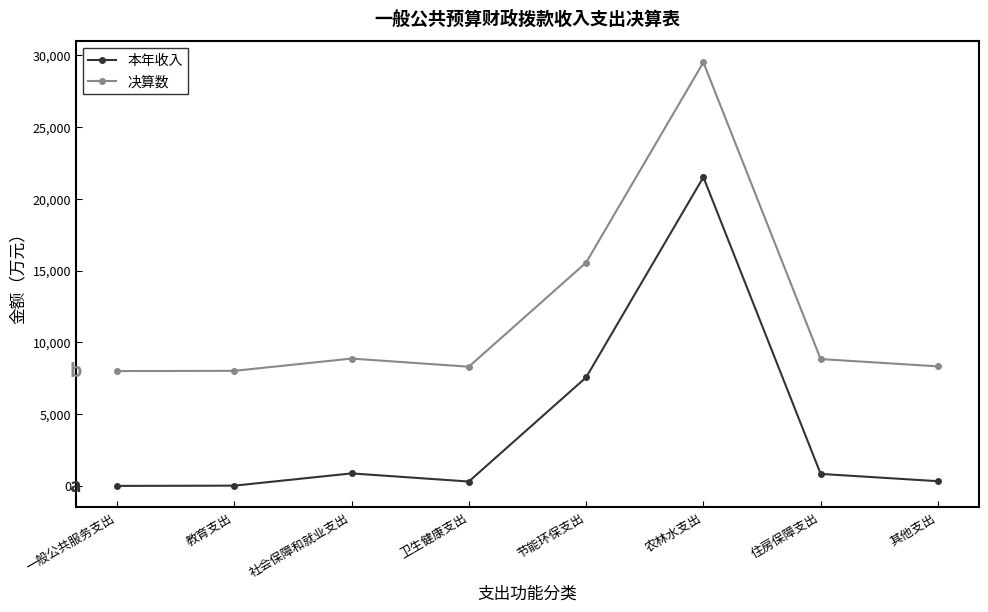

Is it true that 决算数 equals 8017.9 at 教育支出?

True